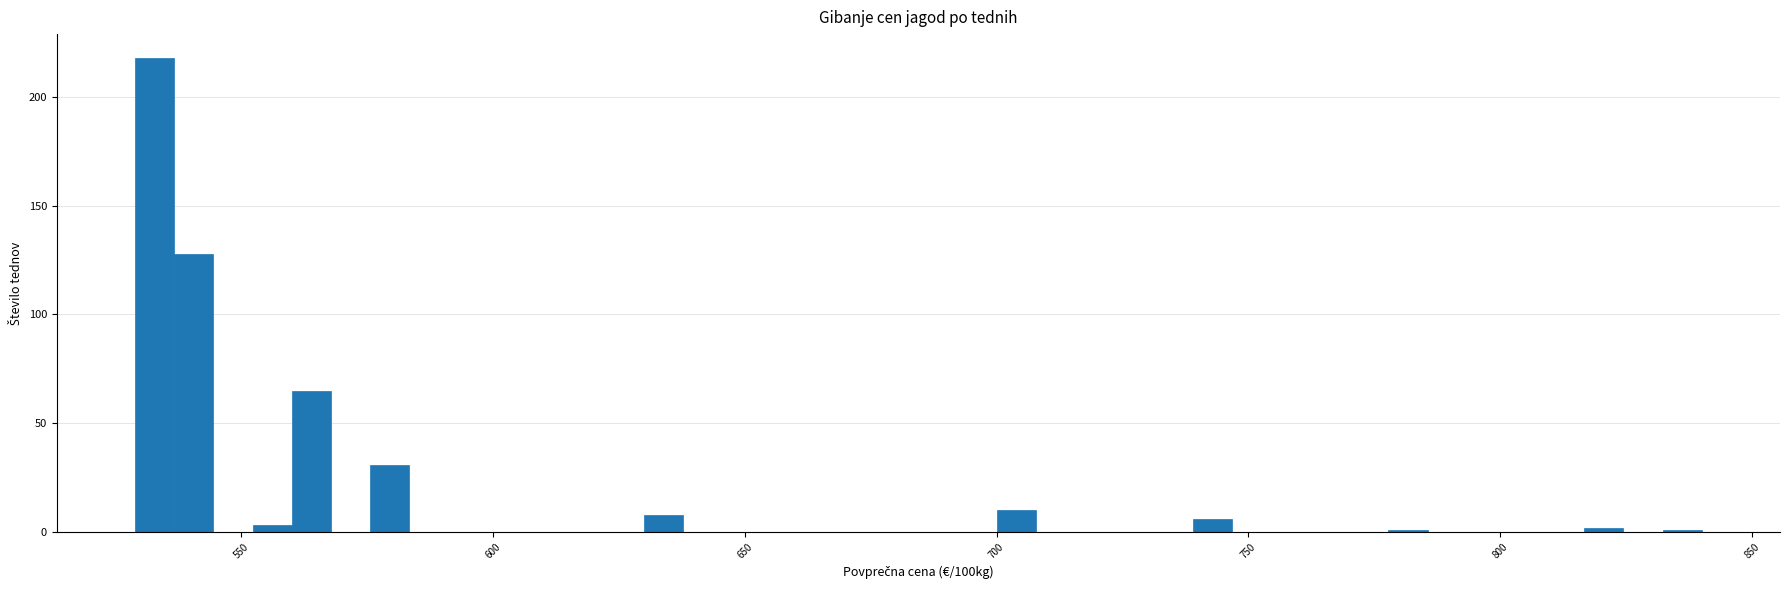

Around what value on the x-axis is the tallest bar? Give the approximate position of its centre, as read against the axis.

535